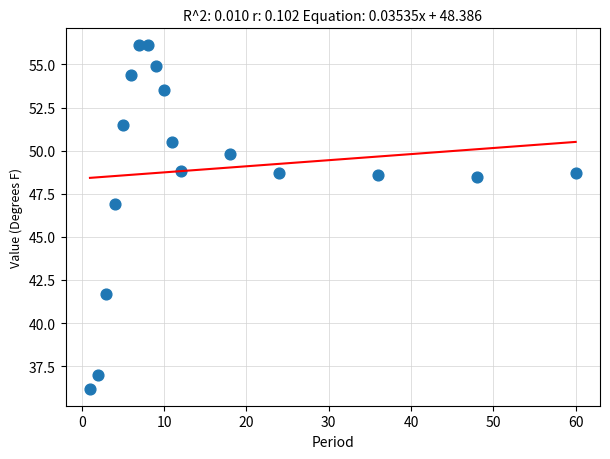

What is the range of X values (max minus min)?

59.0